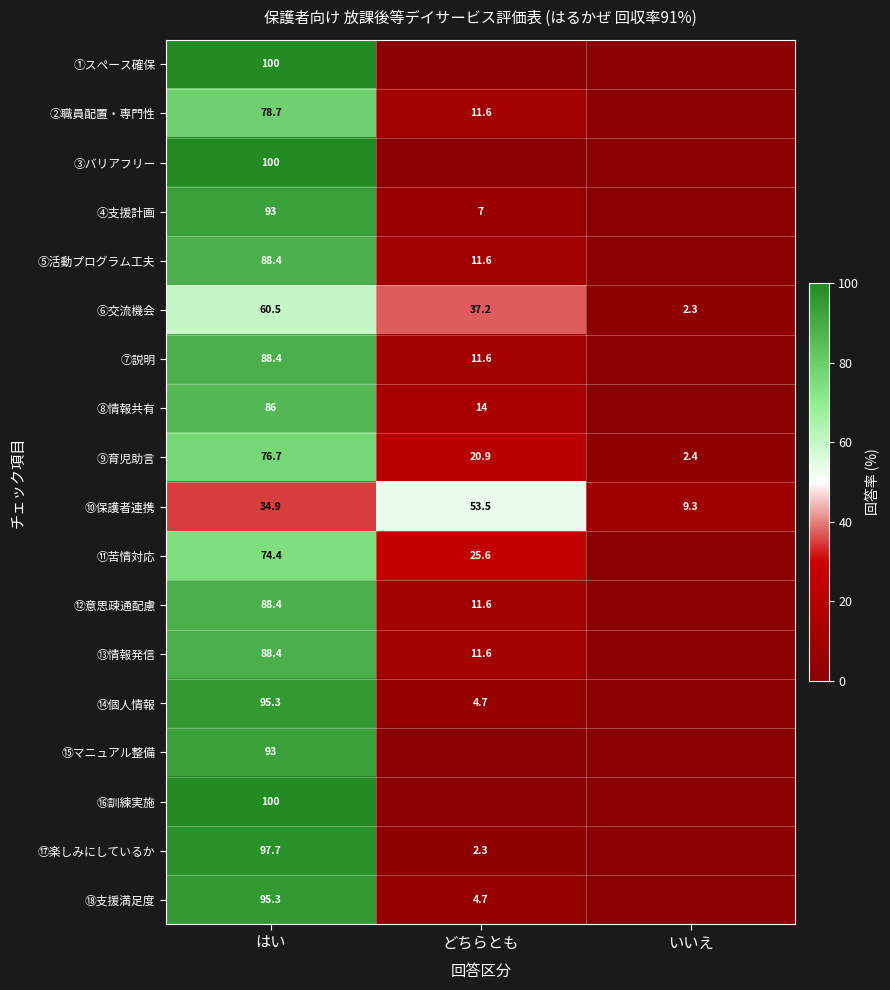

List the labels in order of ⑨育児助言 value, largest first.

はい, どちらとも, いいえ